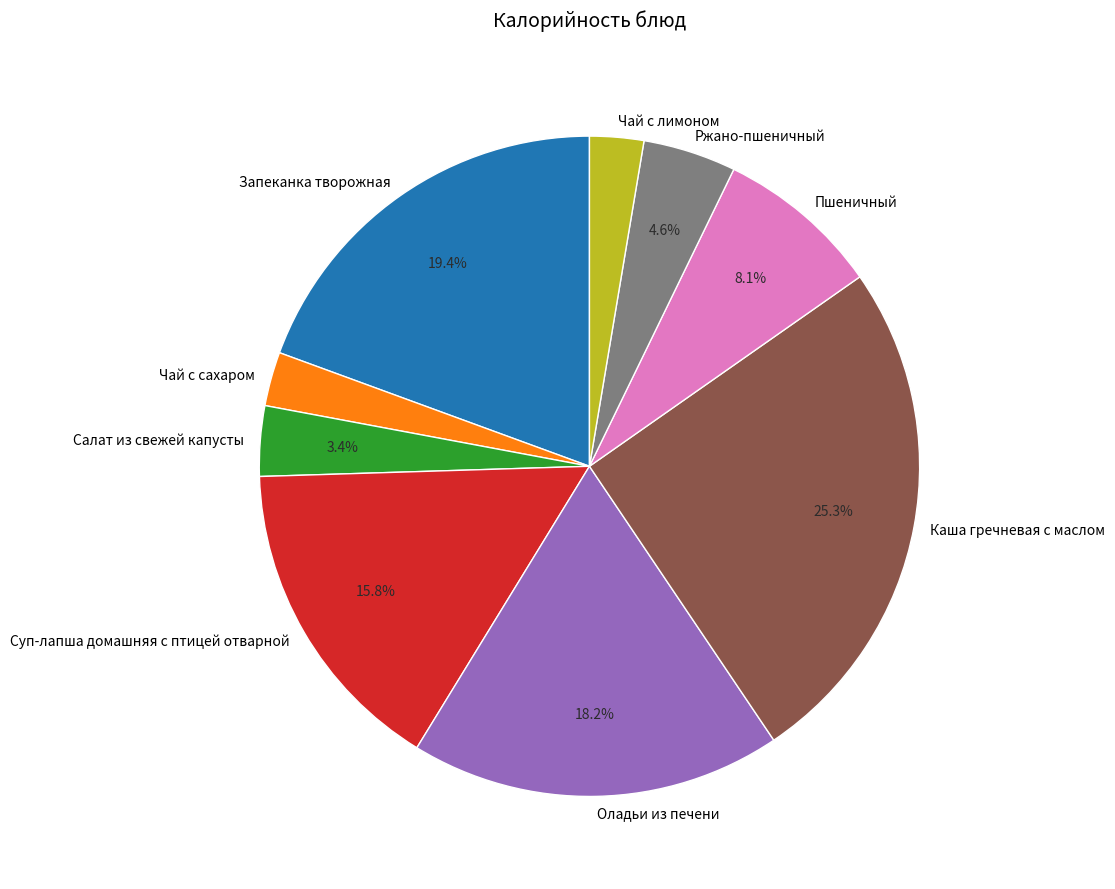

To the nearest percent, what portion does Суп-лапша домашняя с птицей отварной represent?

16%